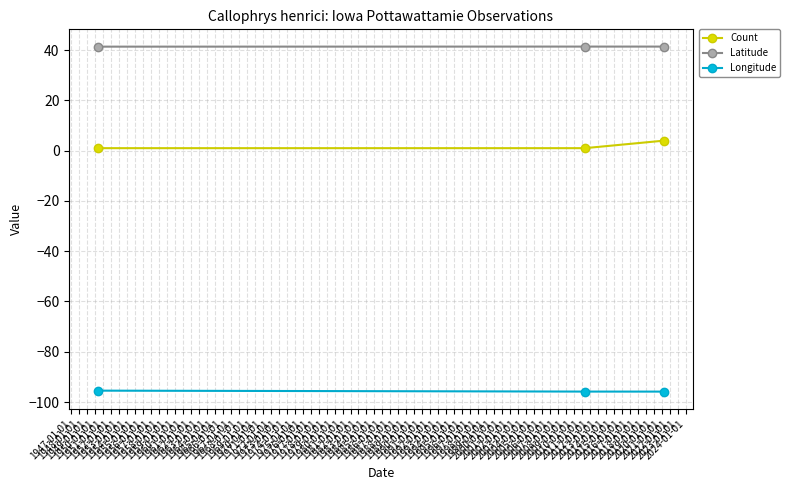

Count the number of categories in the chart.

3